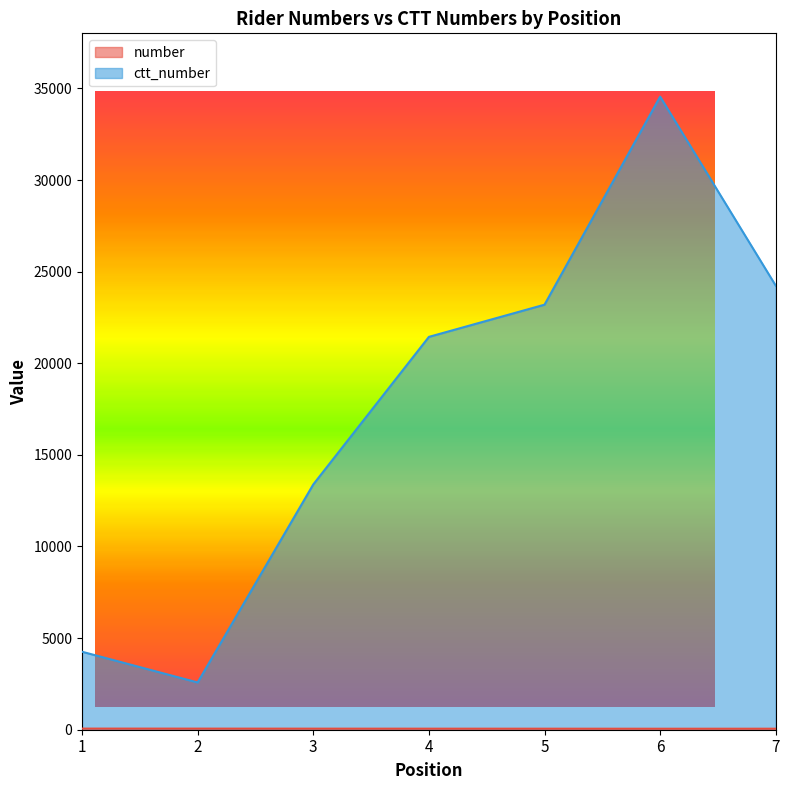

At 2, list the series in order from largest to smallest.

ctt_number, number